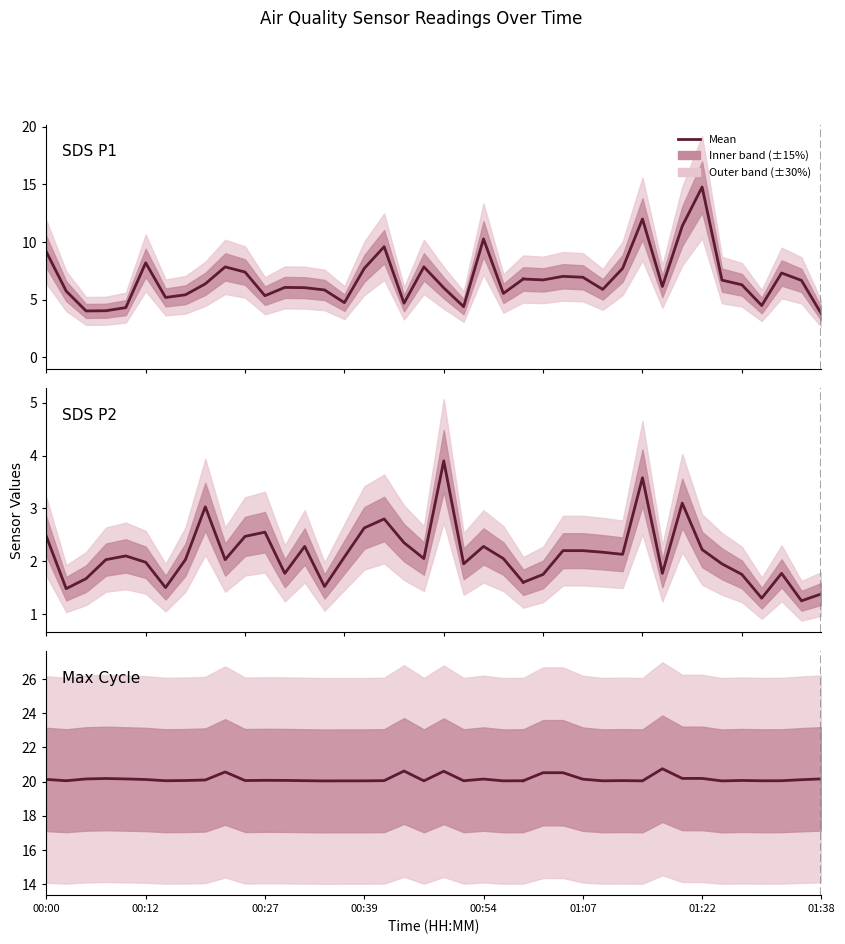

How many lines are shown in the chart?

3